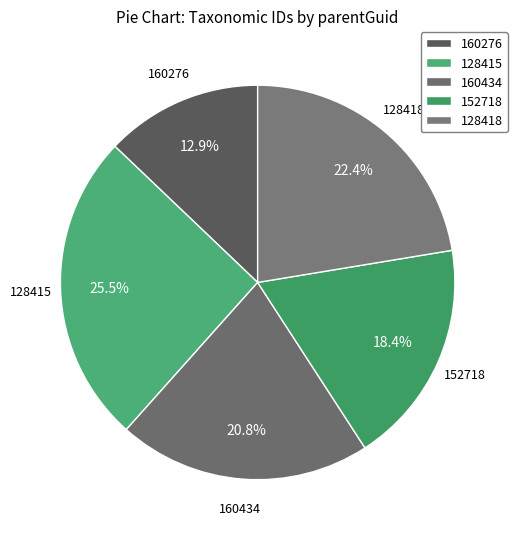

Does 160434 account for over 50% of the chart?

No